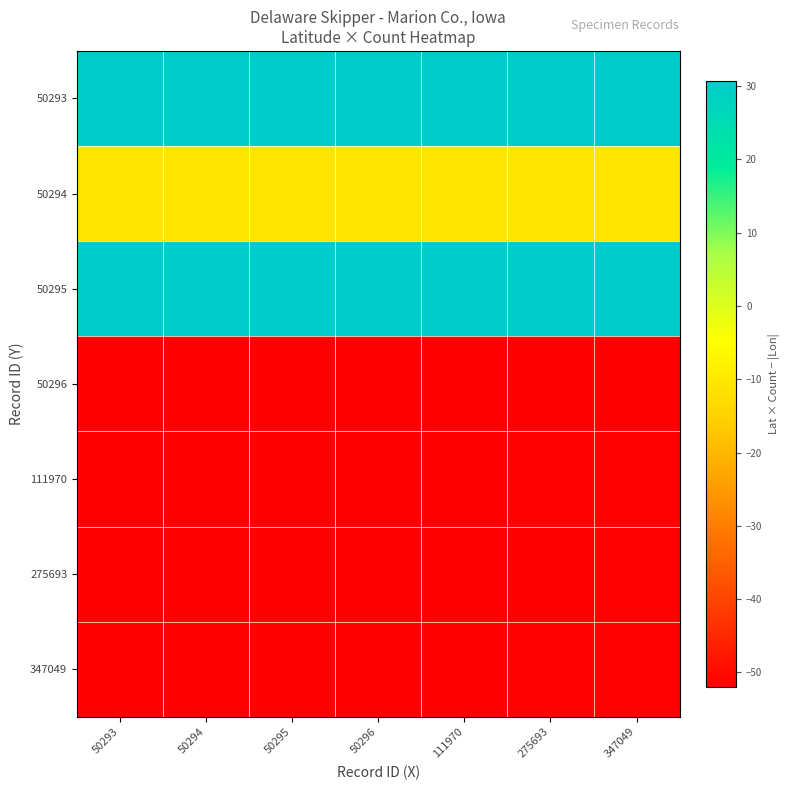

What is the total value across all series at 50293?

-157.0